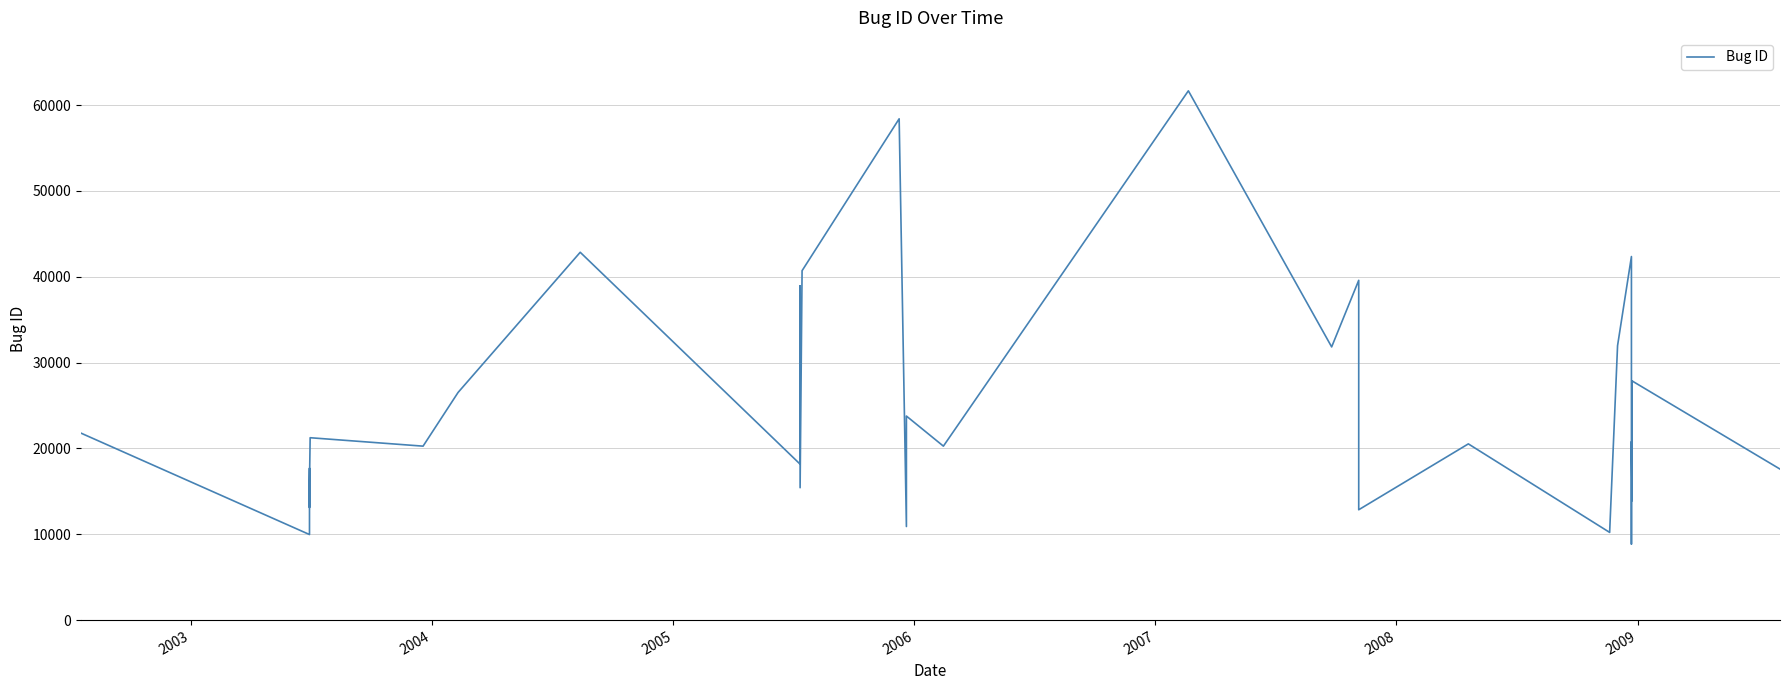

What is the difference between the maximum and minimum values?

52809